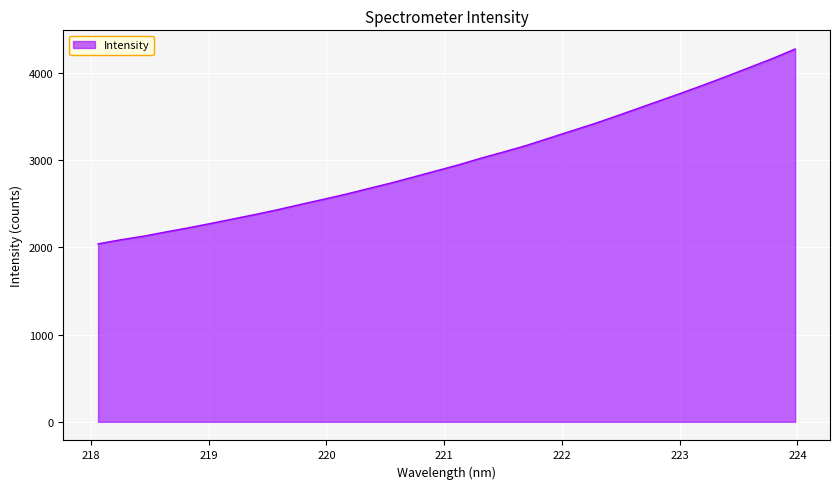

What is the greatest value displayed?

4271.0